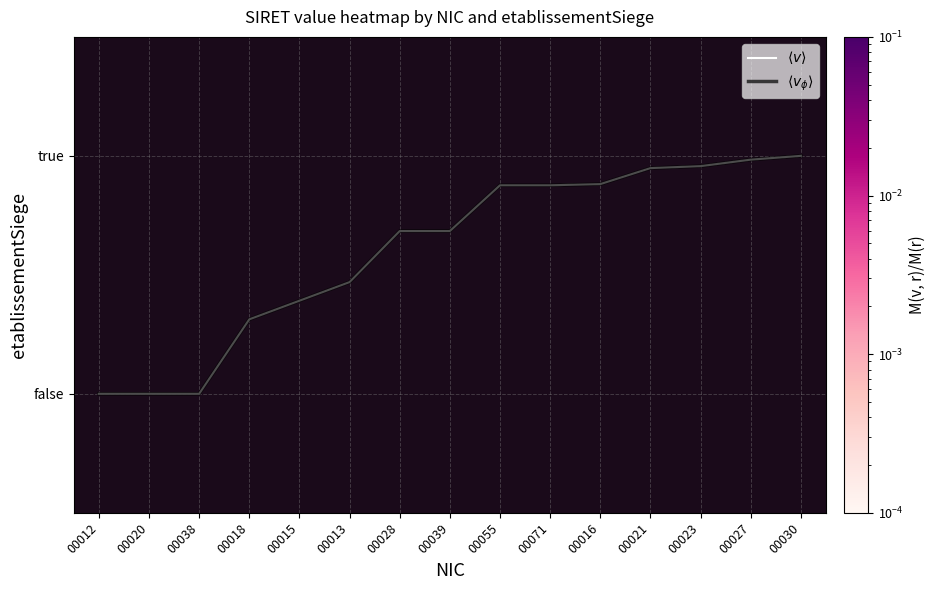

Is the value of true at 00038 greater than the value of $\langle v \rangle$ at 00071?

No